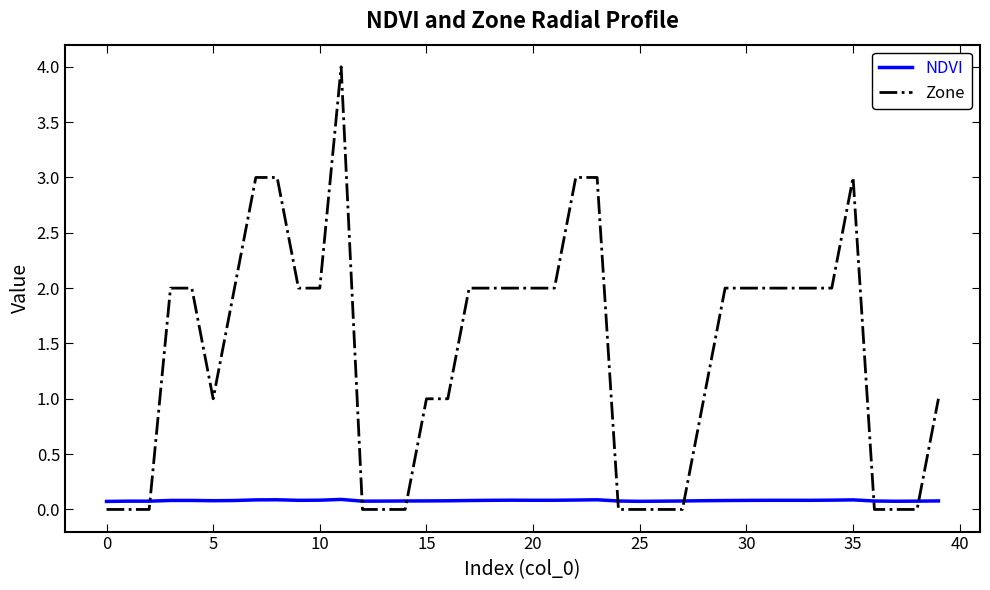

How many times do NDVI and Zone cross each other?

7